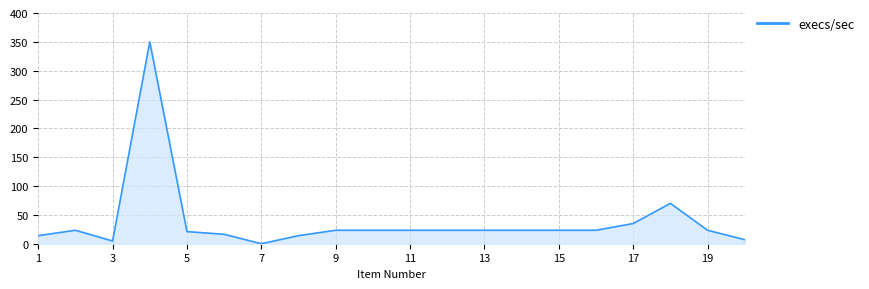

Count the number of values greater than 23.

13